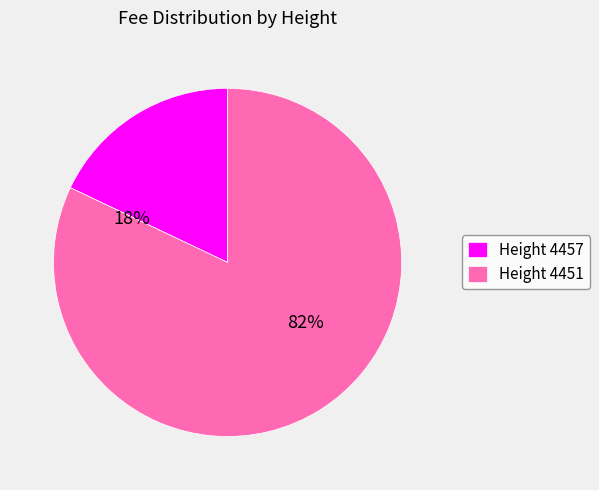

Is there a majority slice in this chart?

Yes